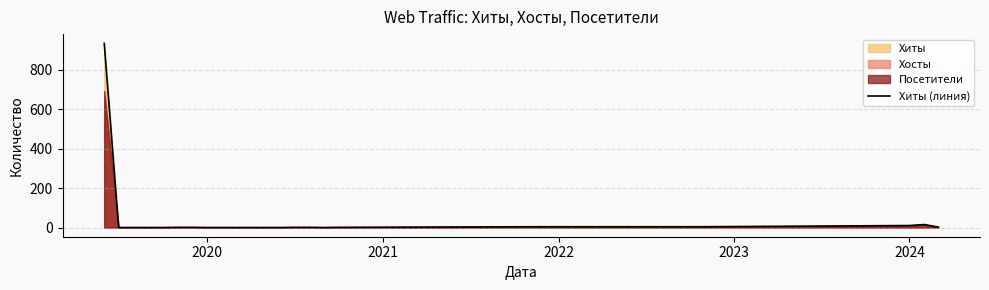

How many values exceed 1?

6